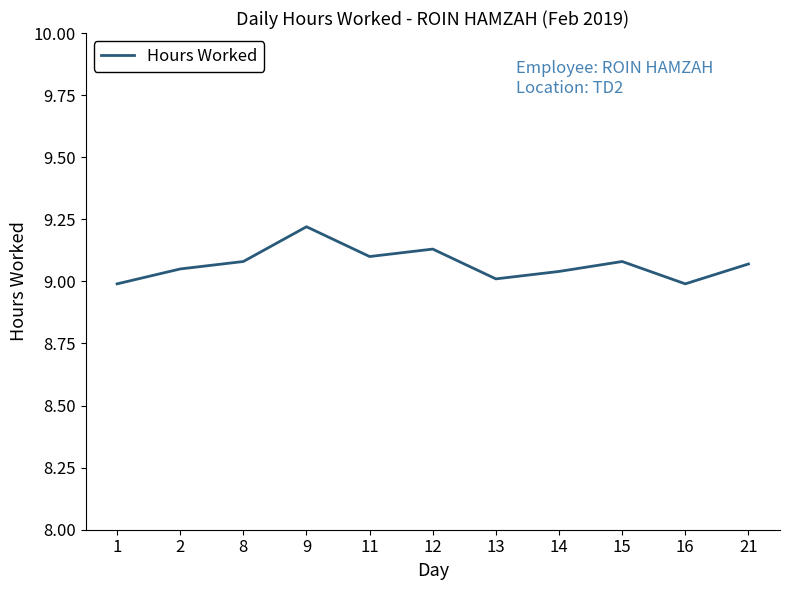

Which category has the highest value across all series?

9